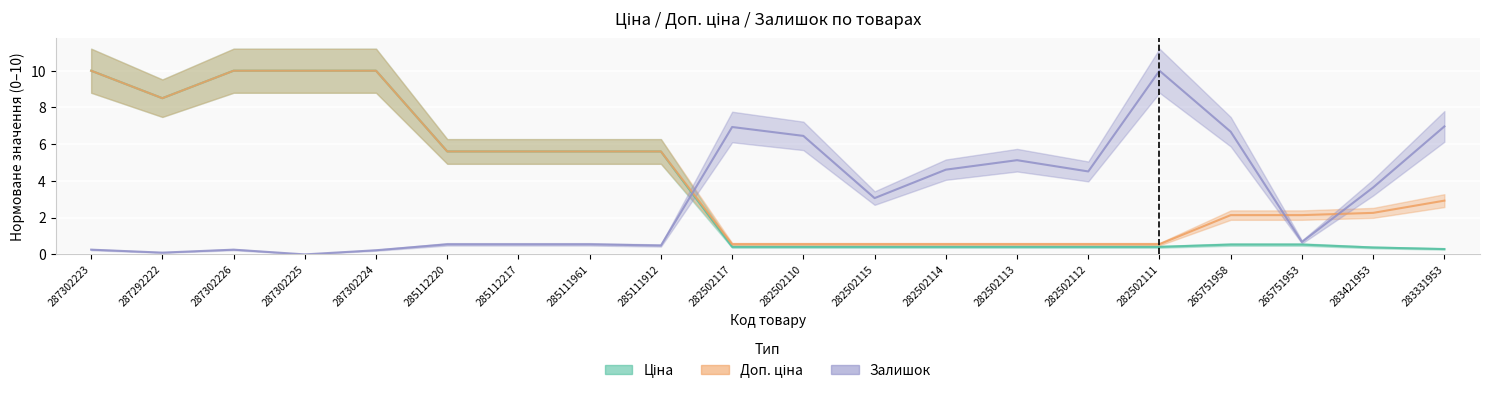

Rank the series by their average value, from lowest to highest.

Залишок, Ціна, Доп. ціна